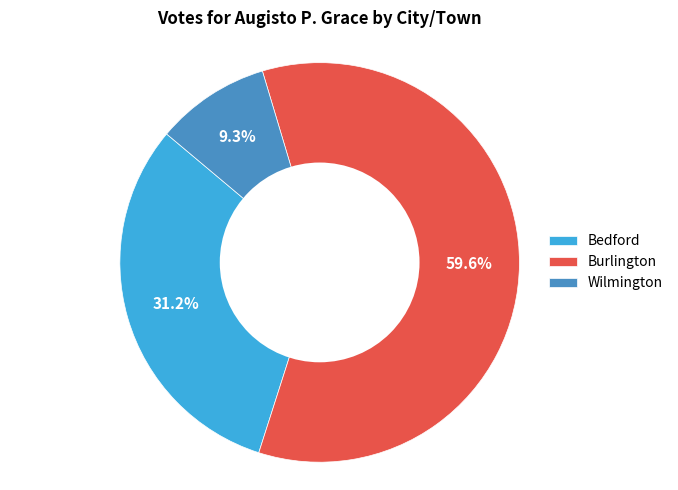

True or false: Bedford accounts for 39% of the total.

False